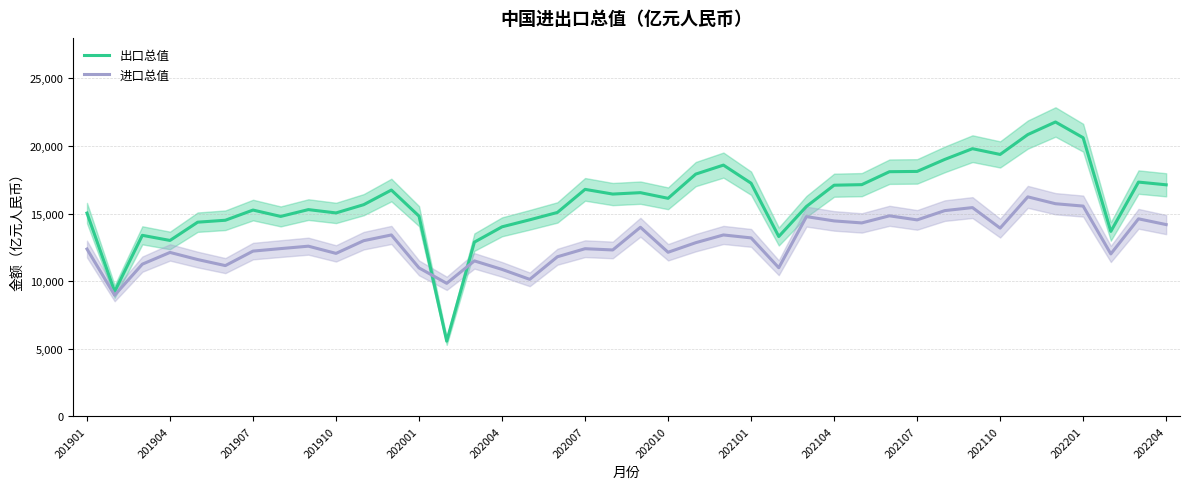

What is the minimum value for 出口总值?

5562